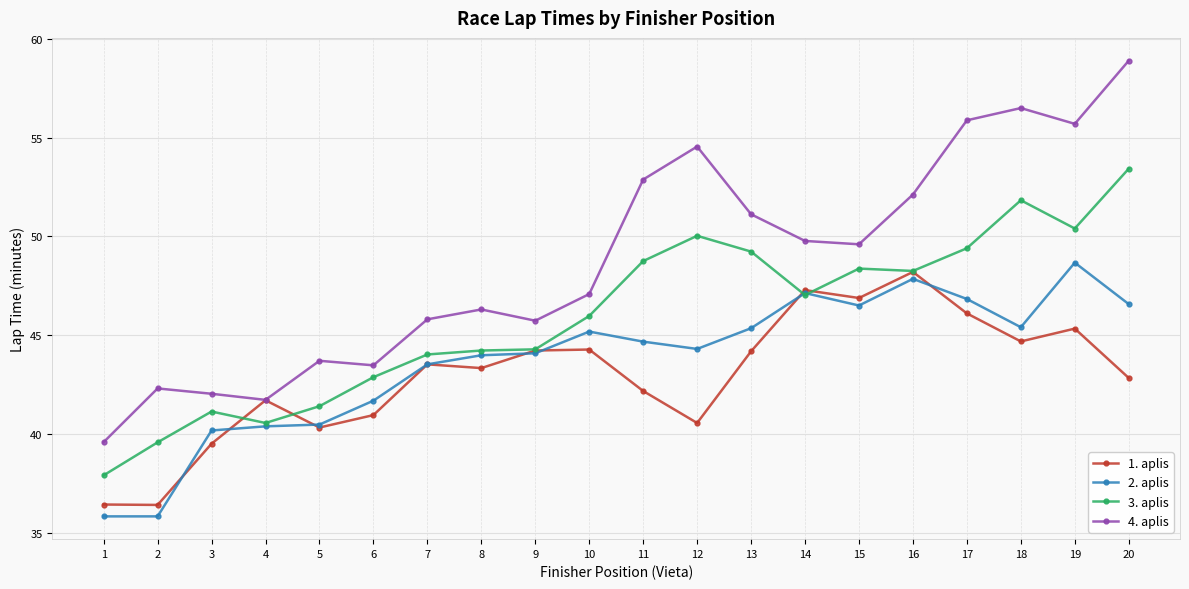

Which series has the largest range (max minus min)?

4. aplis